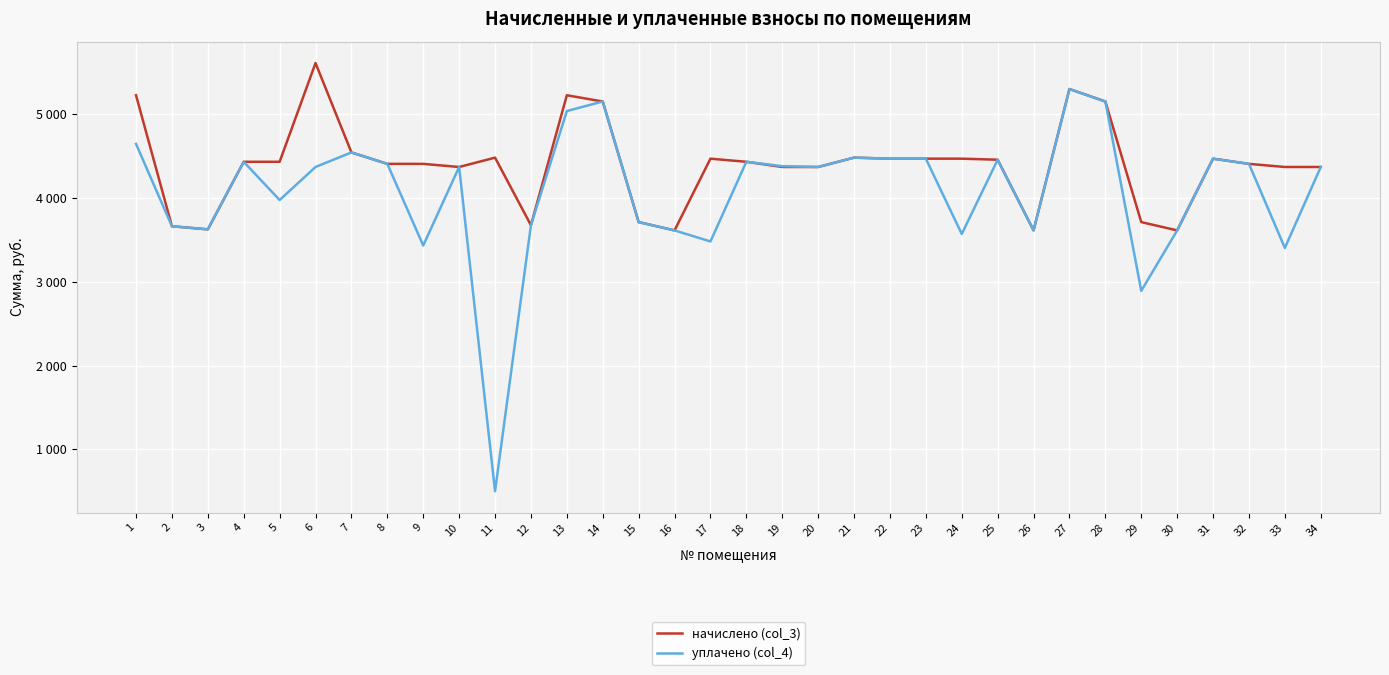

Which series has the largest range (max minus min)?

уплачено (col_4)